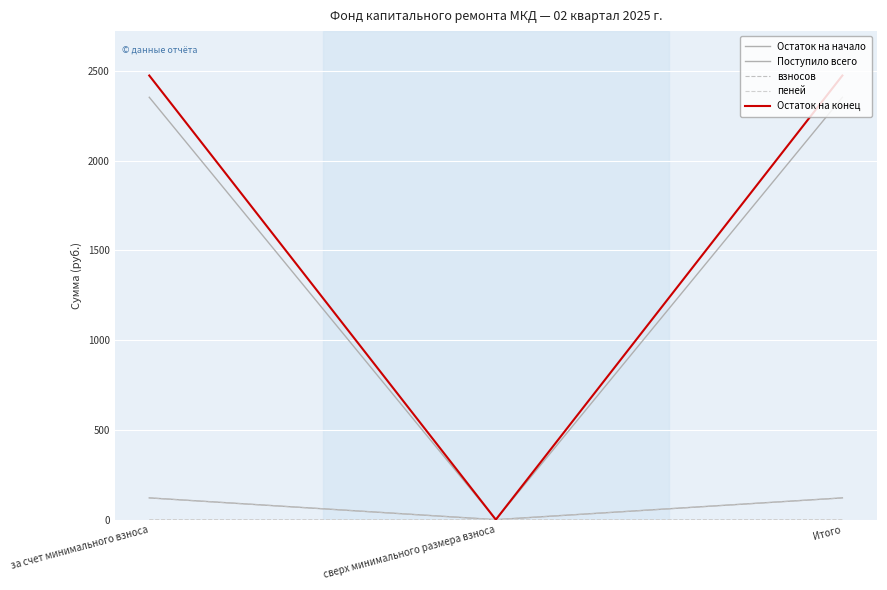

At which category is the sum across all series the highest?

за счет минимального взноса